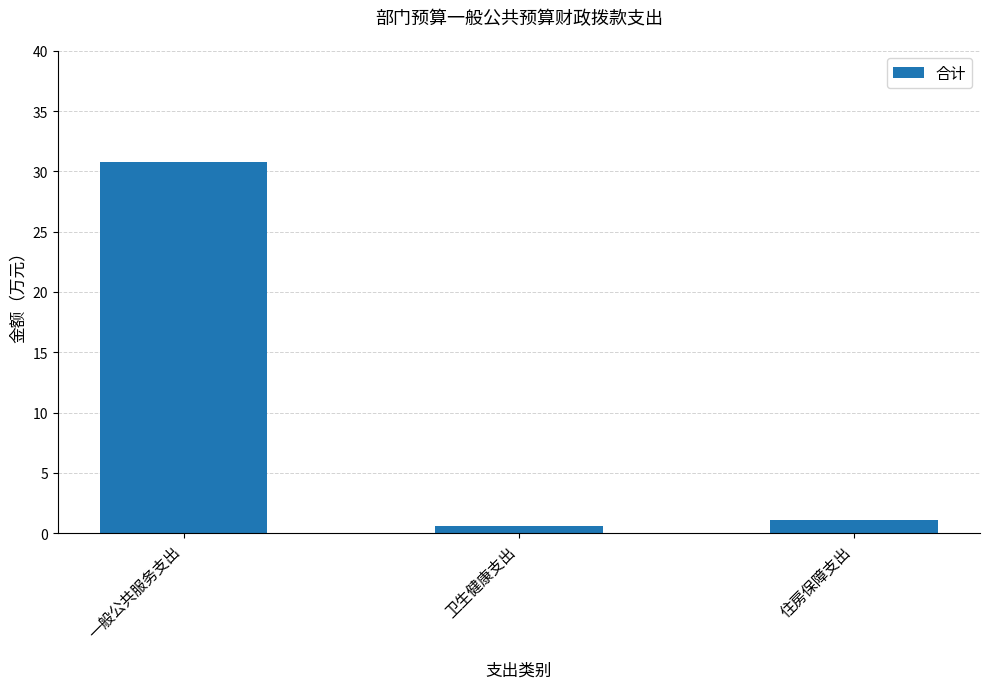

Is it true that the value at 一般公共服务支出 is 50.6?

False